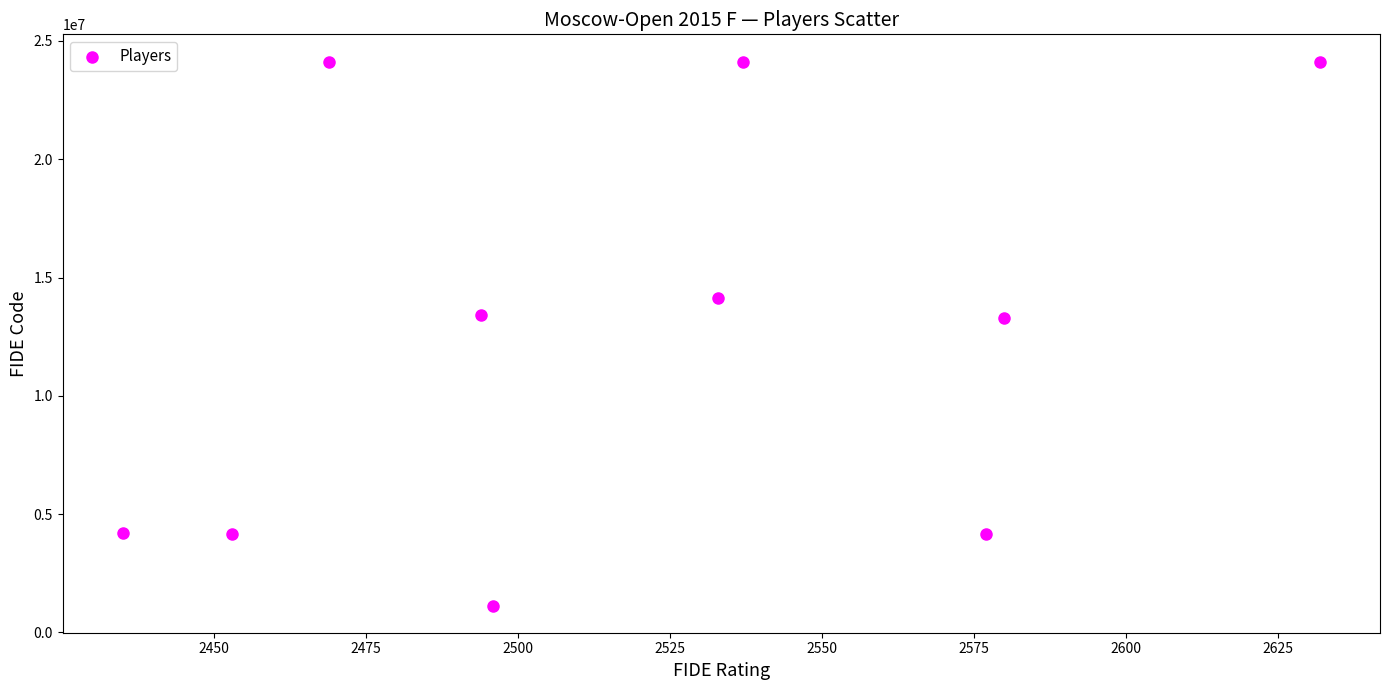

What is the range of Y values (max minus min)?

22999170